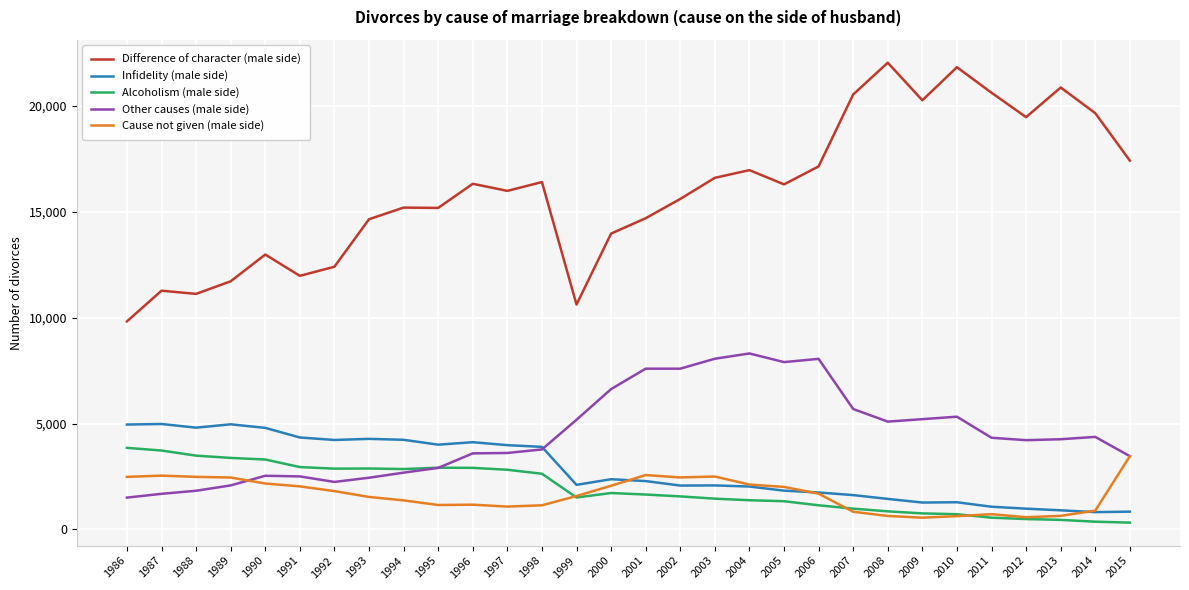

What is the maximum value for Alcoholism (male side)?

3852